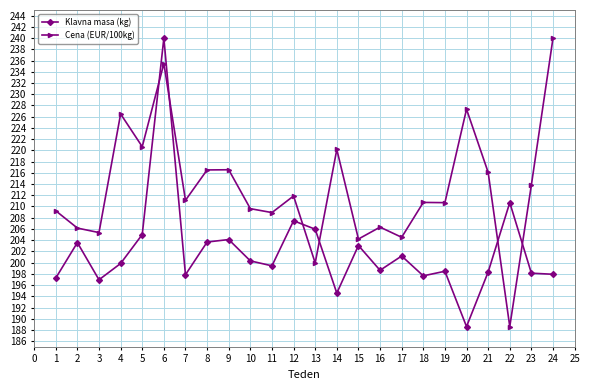

What is the value of the Cena (EUR/100kg) point at the 21st from the left?

216.1